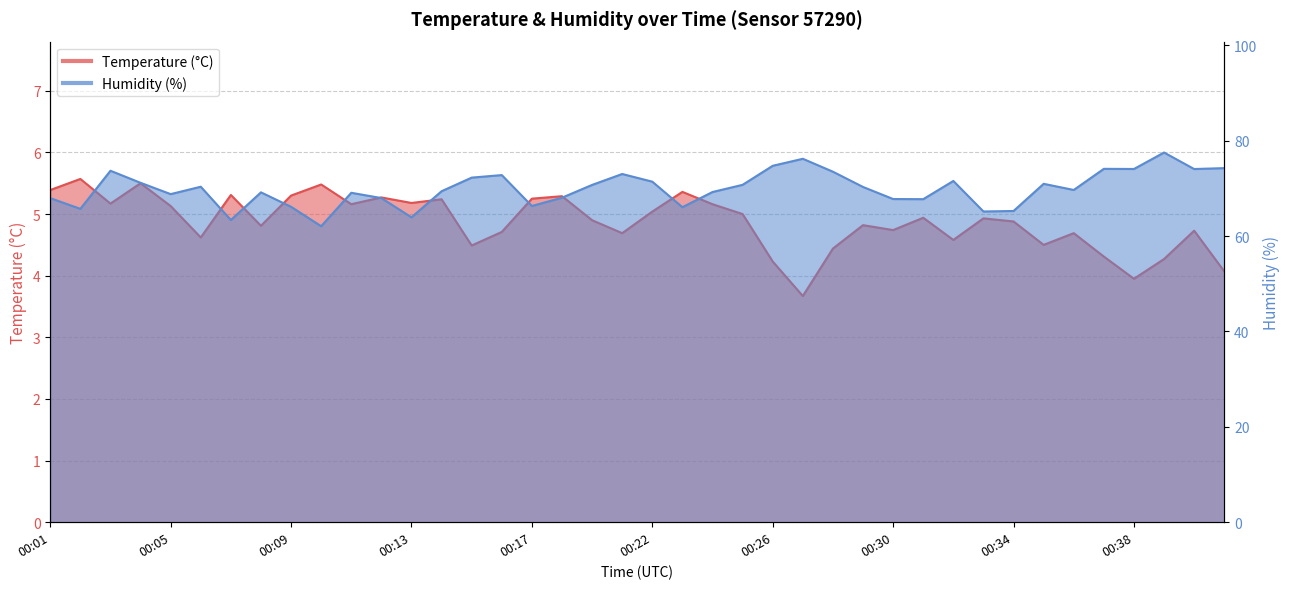

True or false: Temperature (°C) and Humidity (%) intersect in this chart.

False